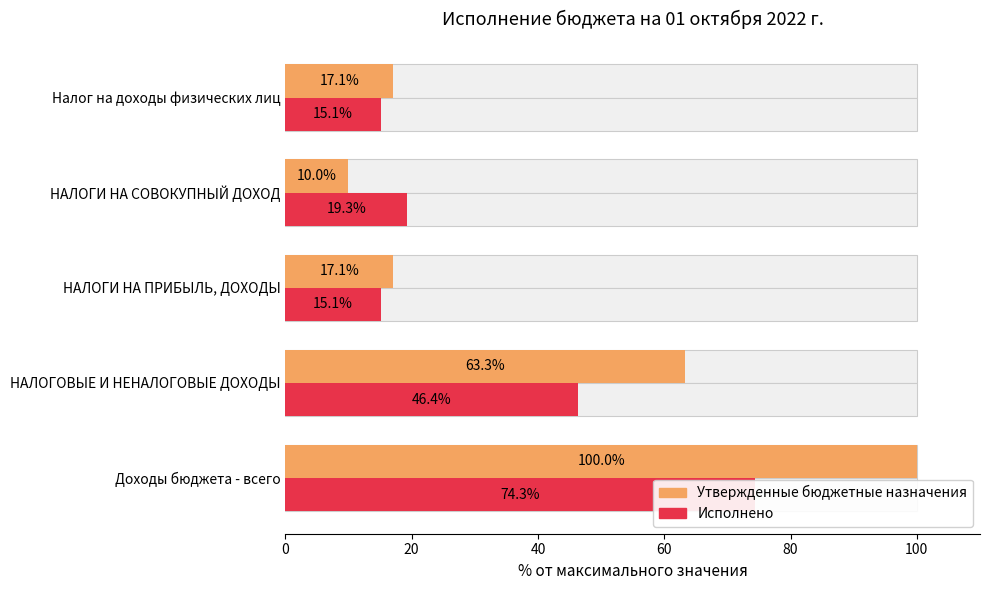

What is the difference between the maximum and second lowest values in the Утвержденные бюджетные назначения series?

82.9